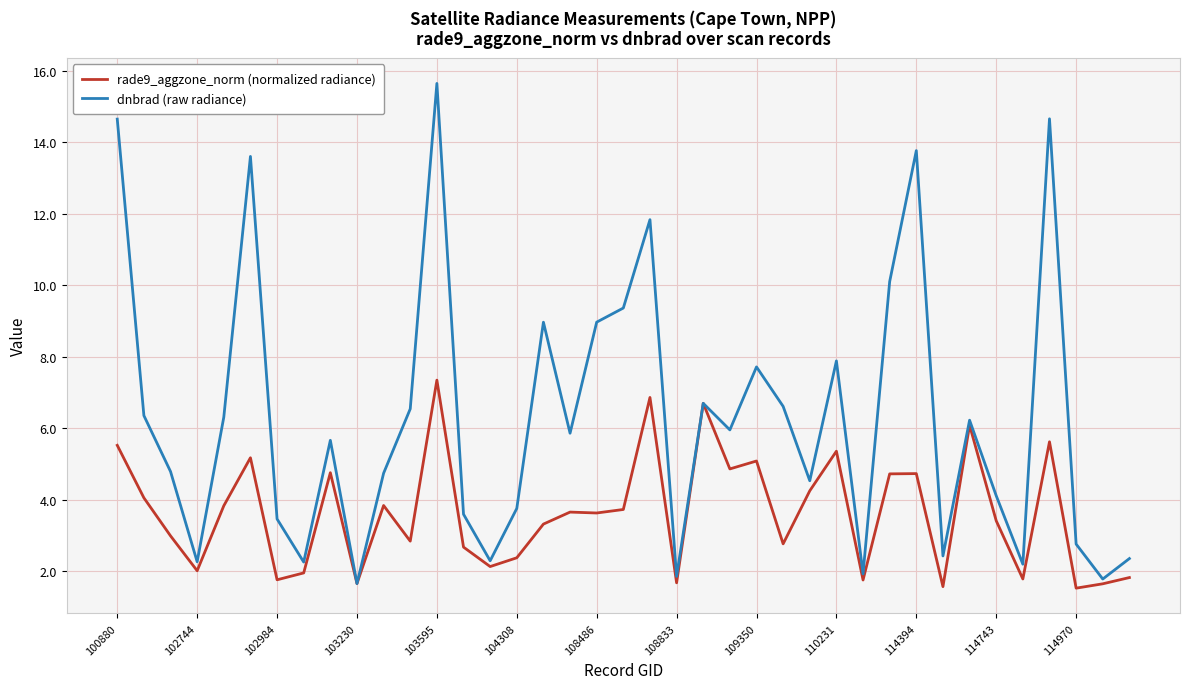

Which series has the largest total across all categories?

dnbrad (raw radiance)